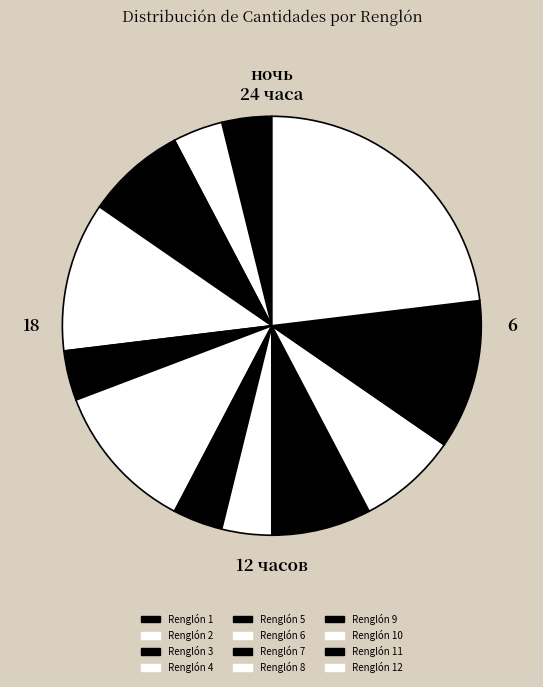

Count the number of slices in the pie.

12